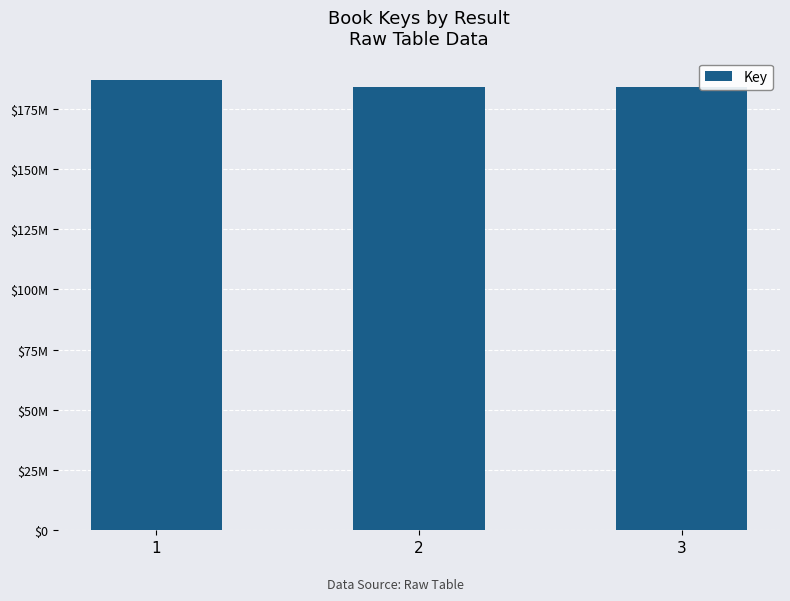

Are the bars horizontal?

No